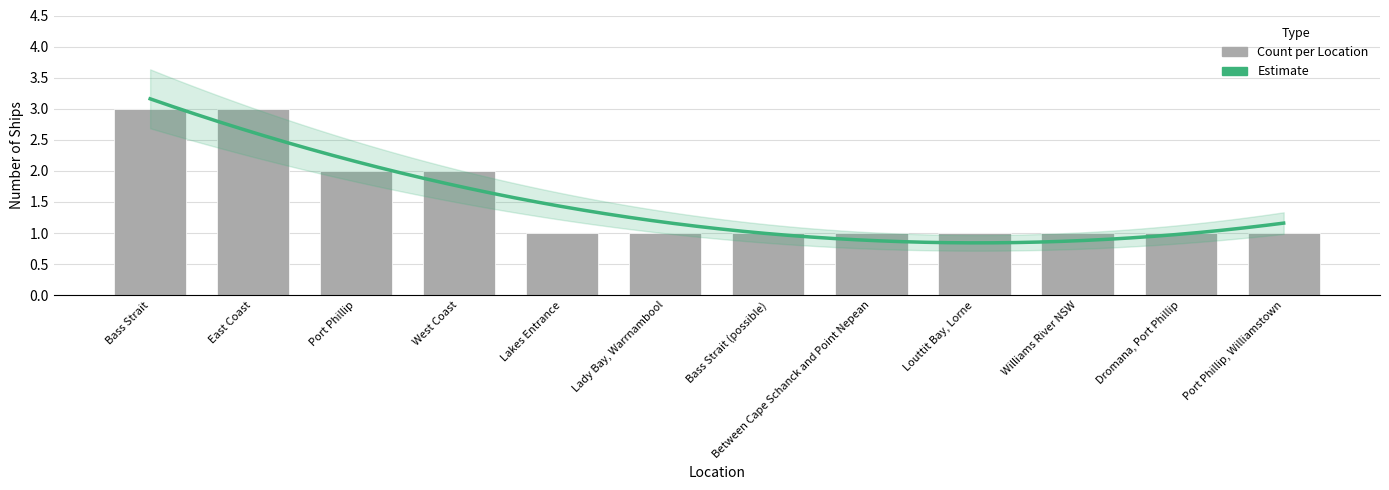

How many bars are there in total?

12